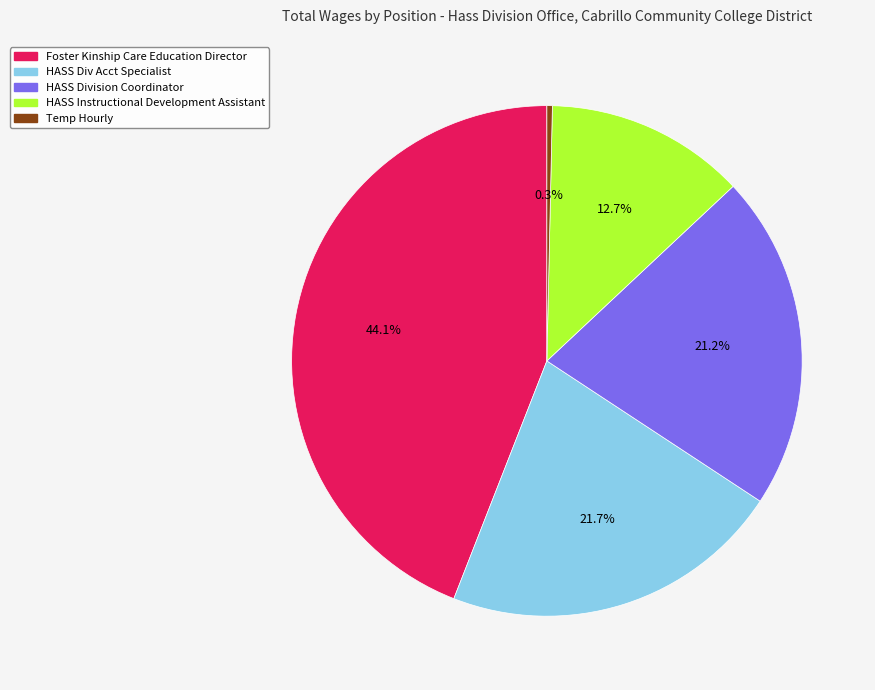

The Temp Hourly slice represents 0% of the pie. True or false?

True